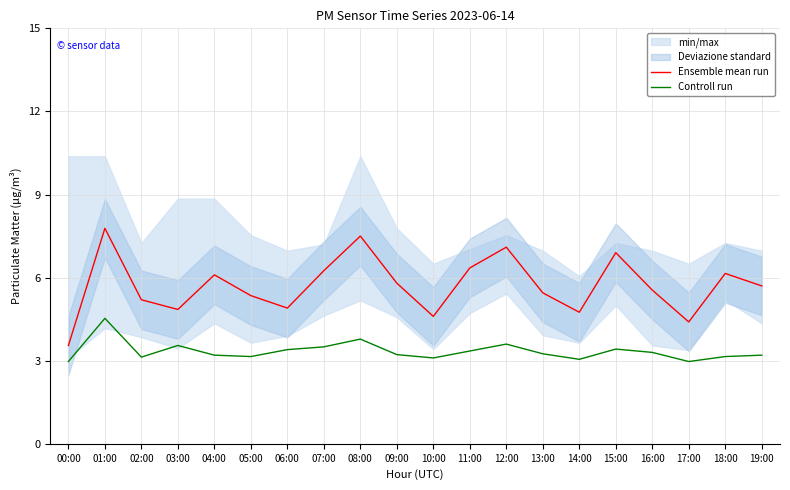

What is the label of the 6th point from the right?

14:00